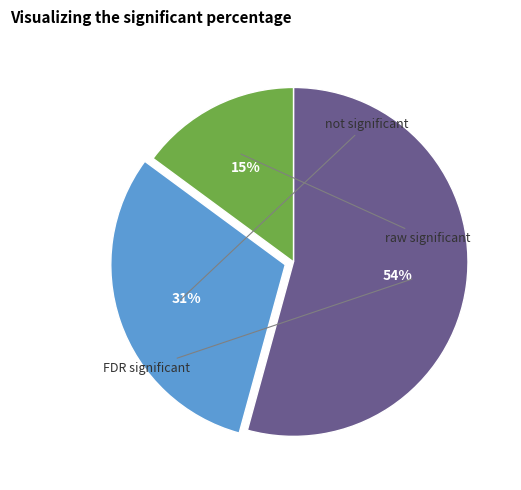

Count the number of slices in the pie.

3